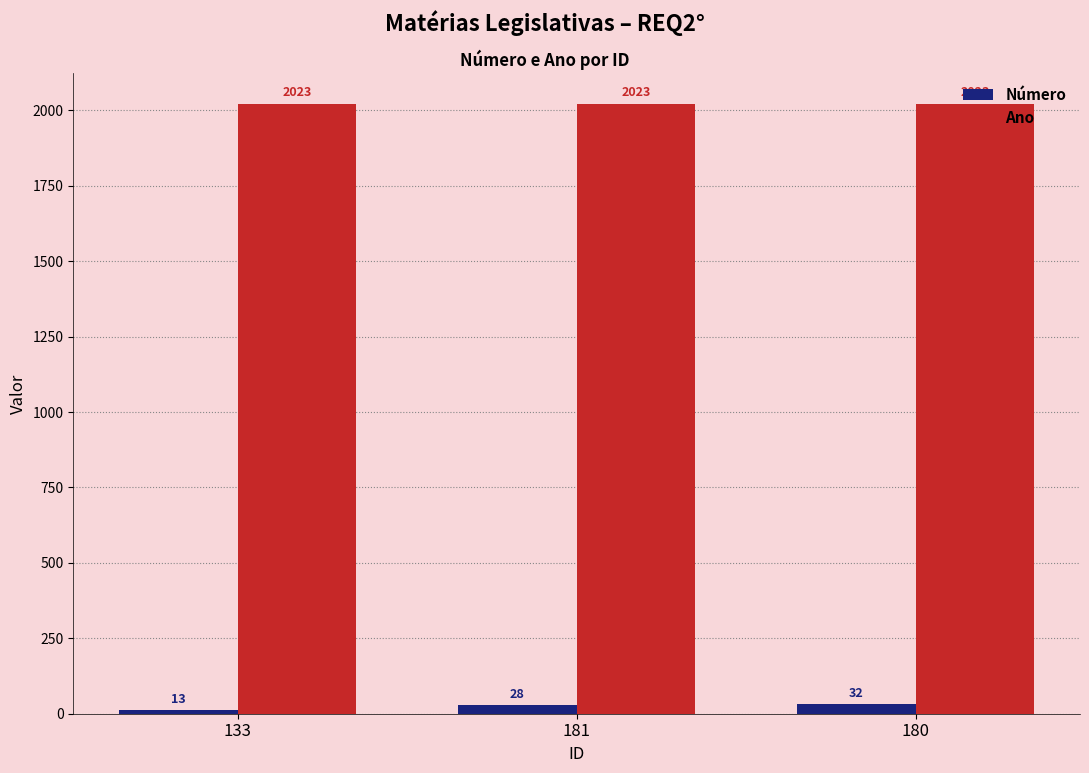

Where is Número nearest to the value 22?

181